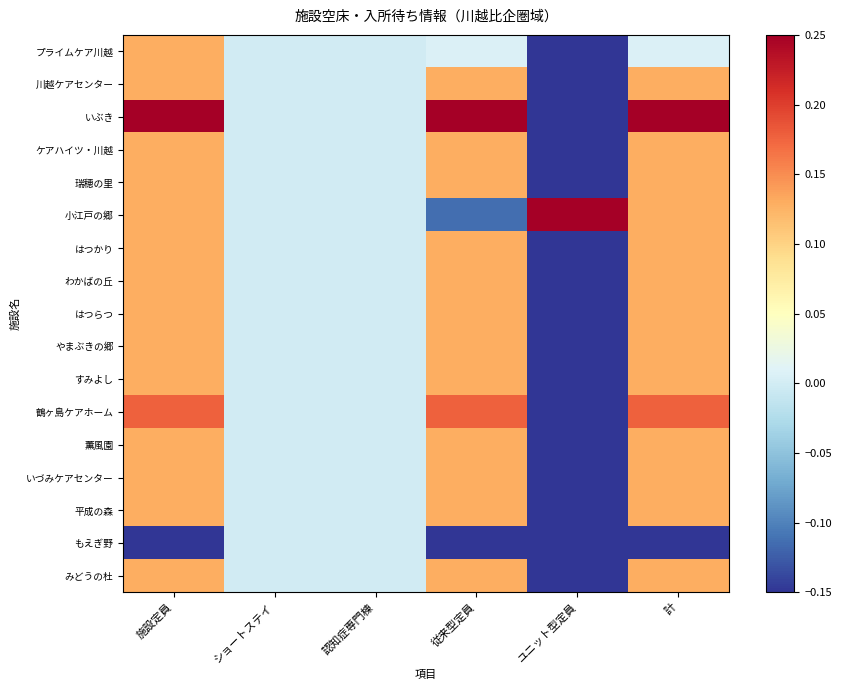

At ユニット型定員, list the series in order from largest to smallest.

小江戸の郷, プライムケア川越, 川越ケアセンター, いぶき, ケアハイツ・川越, 瑞穂の里, はつかり, わかばの丘, はつらつ, やまぶきの郷, すみよし, 鶴ヶ島ケアホーム, 薫風園, いづみケアセンター, 平成の森, もえぎ野, みどうの杜